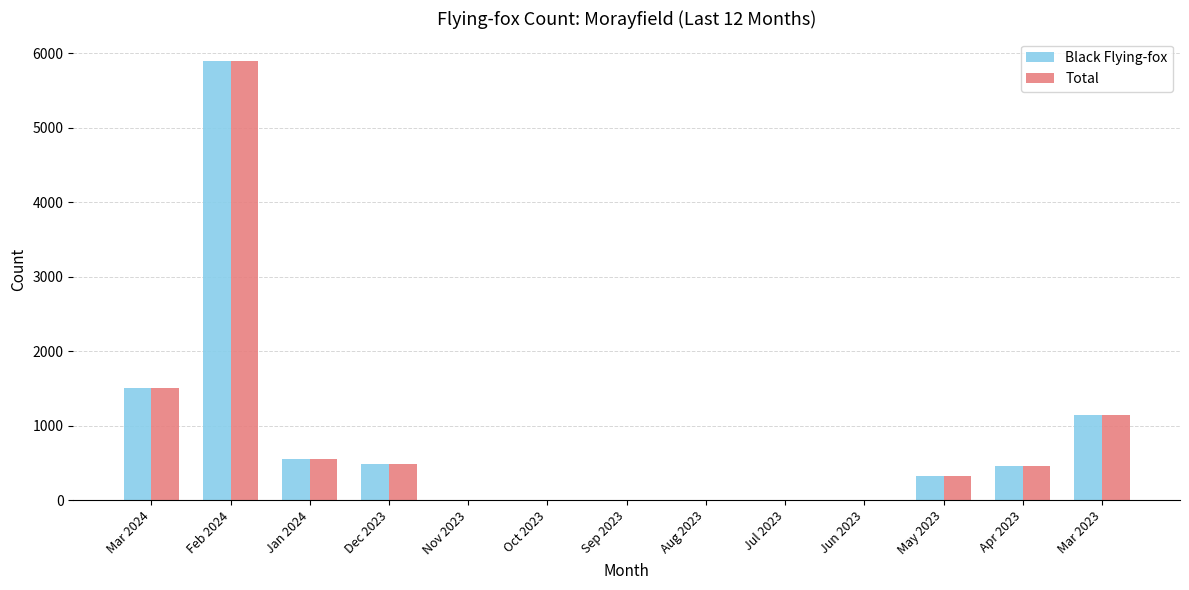

Where is Total nearest to the value 2950?

Mar 2024